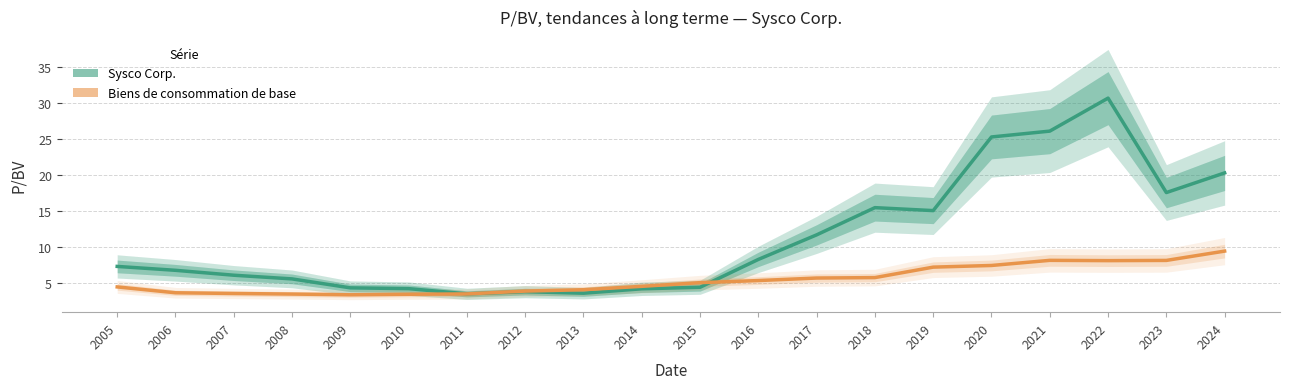

Between 2013 and 2021, which series saw the biggest shift?

Sysco Corp.